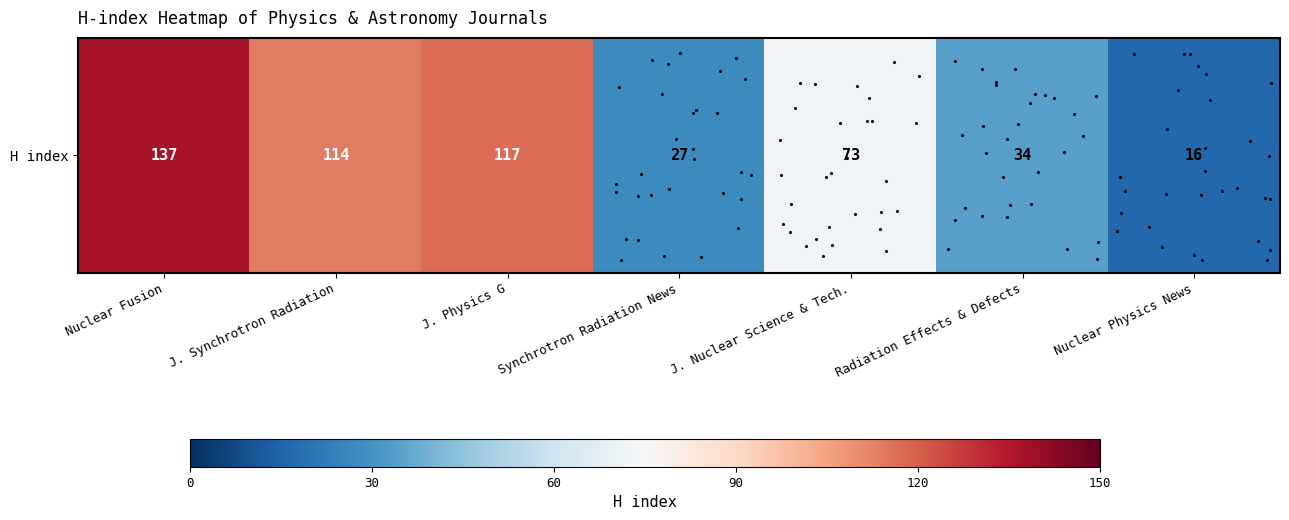

What is the ratio of the value at J. Nuclear Science & Tech. to the value at J. Synchrotron Radiation?

0.6